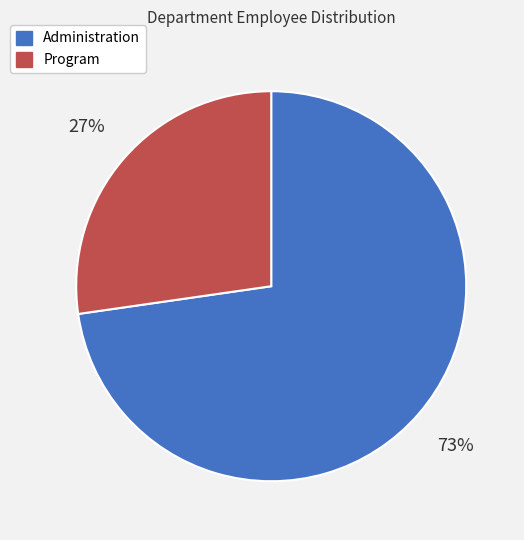

To the nearest percent, what percentage of the pie is Program?

27%